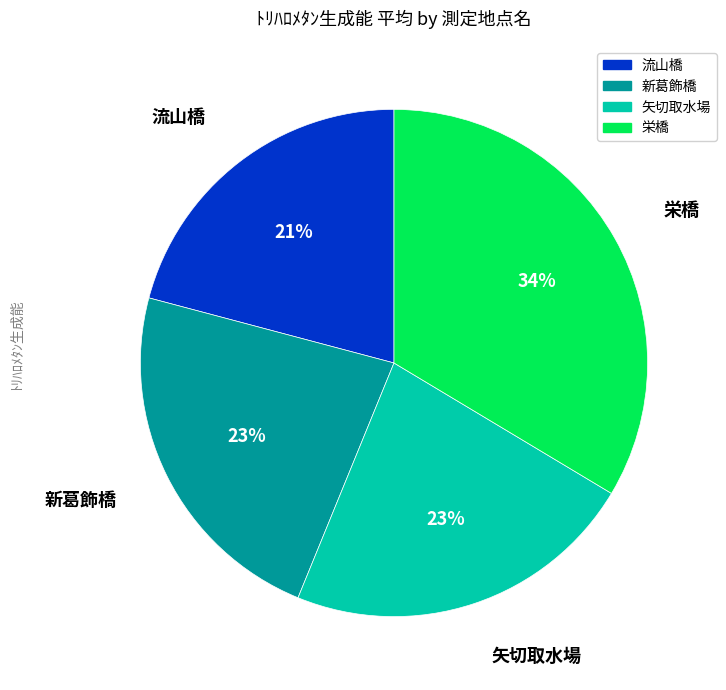

To the nearest percent, what portion does 新葛飾橋 represent?

23%